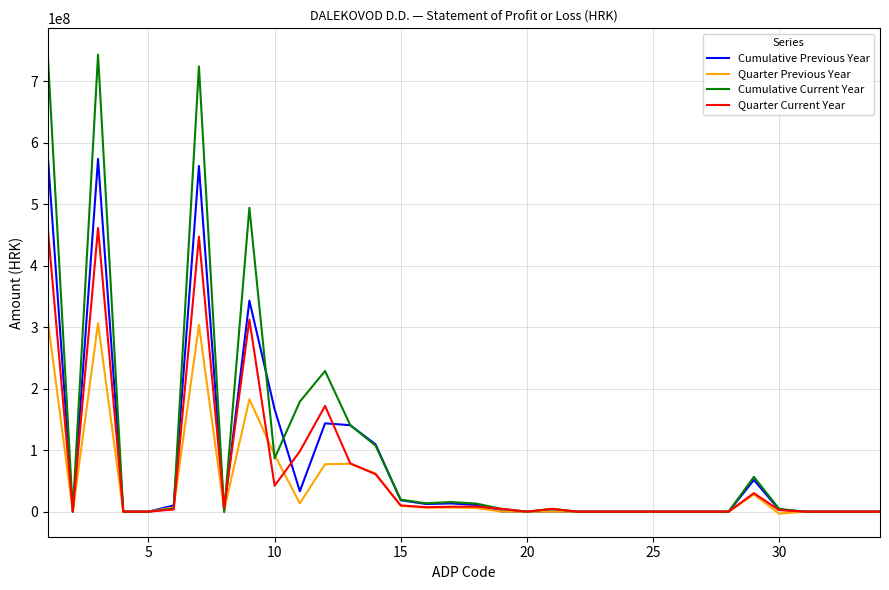

Rank the series by their maximum value, from lowest to highest.

Quarter Previous Year, Quarter Current Year, Cumulative Previous Year, Cumulative Current Year